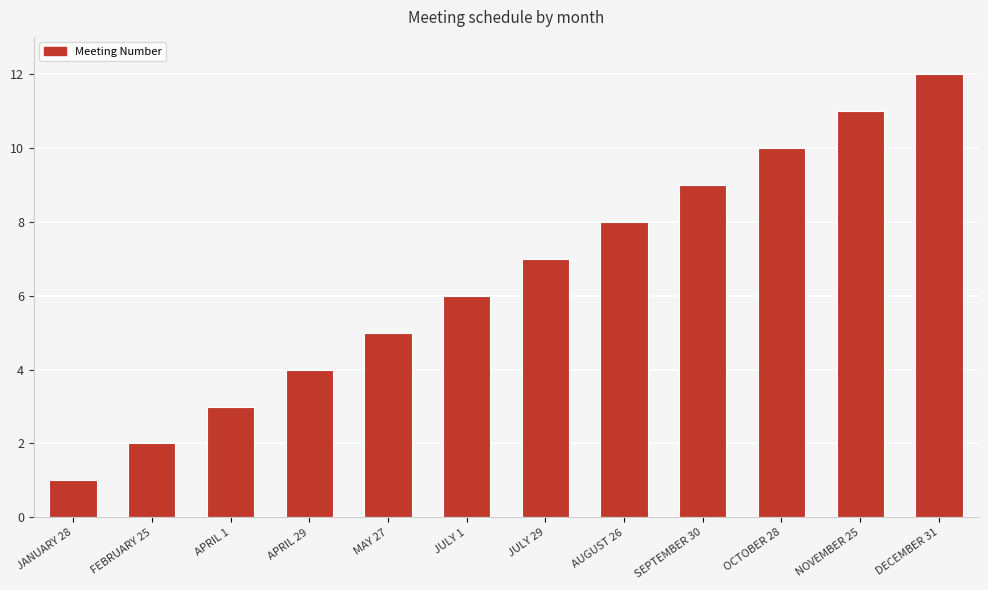

What is the change in value from APRIL 1 to DECEMBER 31?

+9